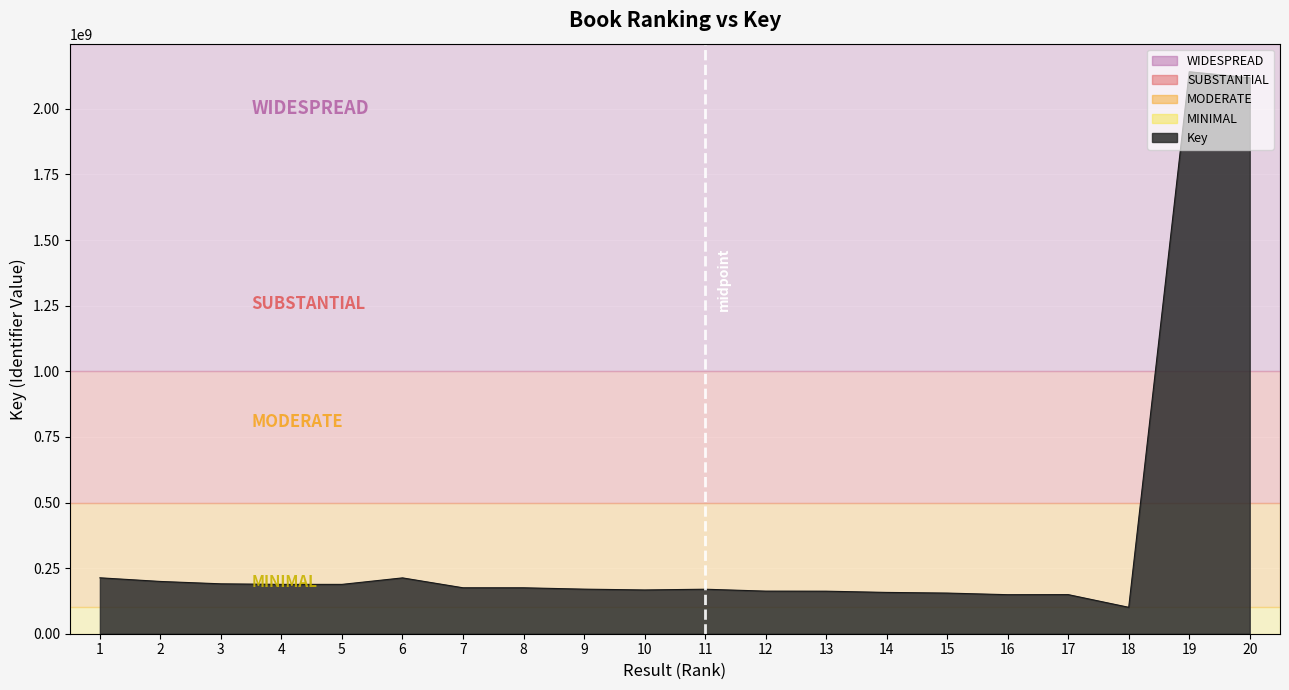

Approximately how many times larger is the value at 8 compared to 12?

1.1